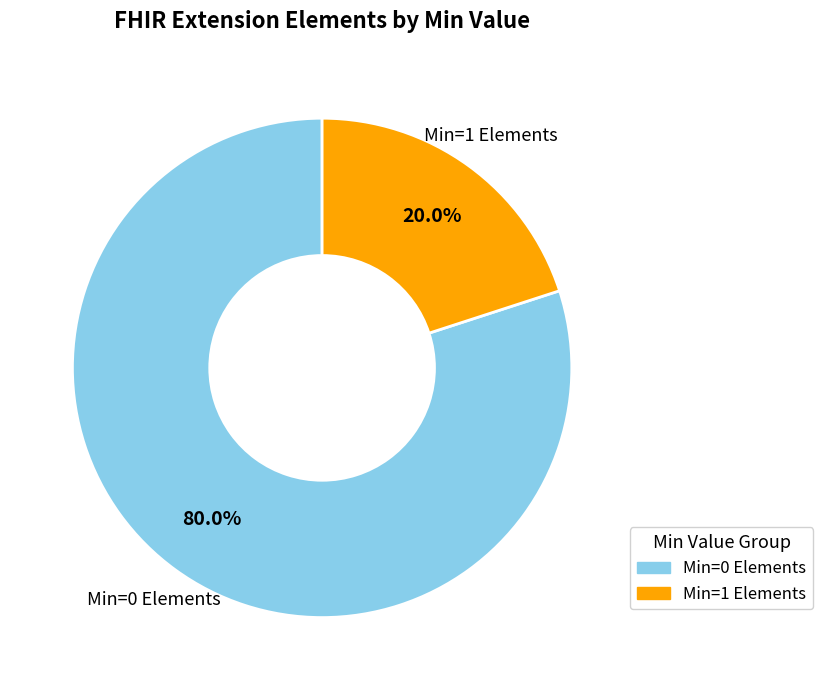

Rank the categories by value from lowest to highest.

Min=1 Elements, Min=0 Elements